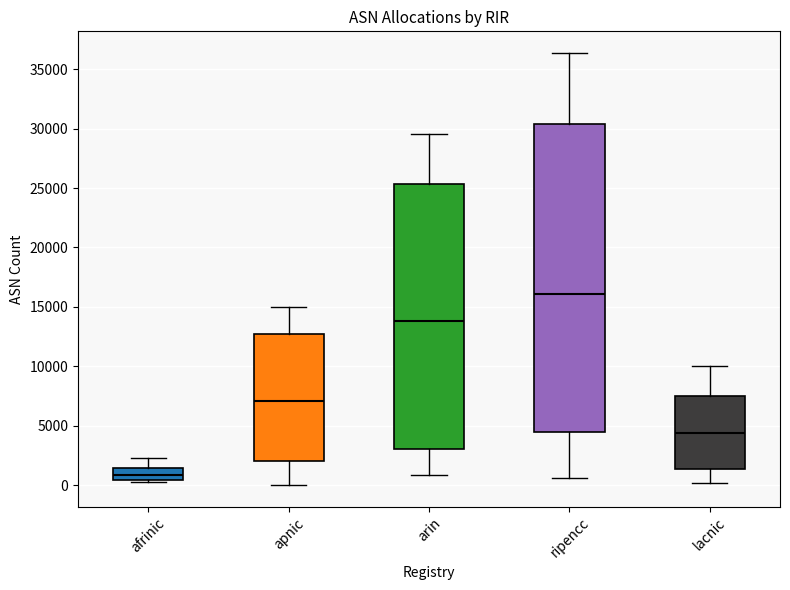

Where does the upper whisker of the box for lacnic end on the y-axis? The values are not printed on the chart, so give them approximately, as read against the axis.

10000